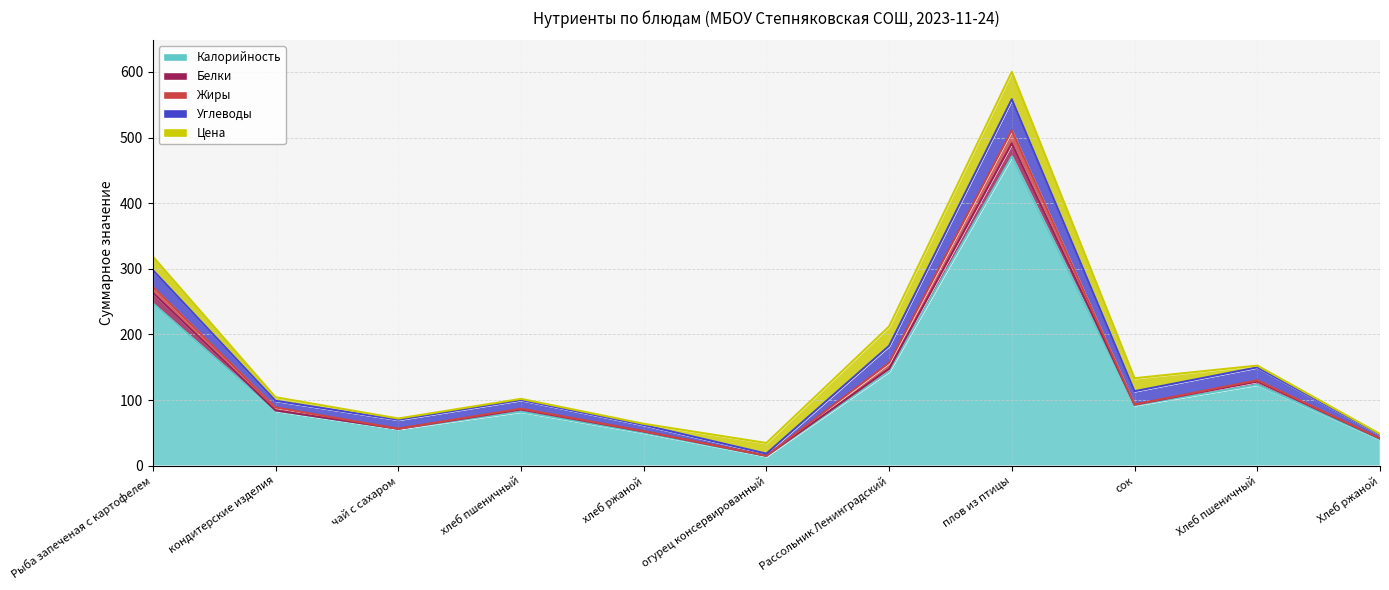

Rank the series at Углеводы from lowest to highest value.

Жиры, Цена, Белки, Углеводы, Калорийность